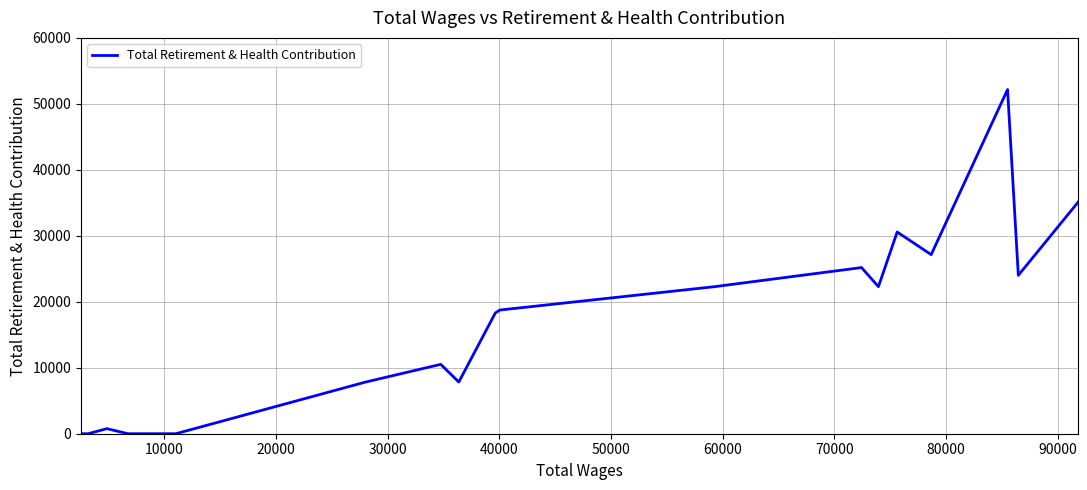

What is the maximum value shown in the chart?

52172